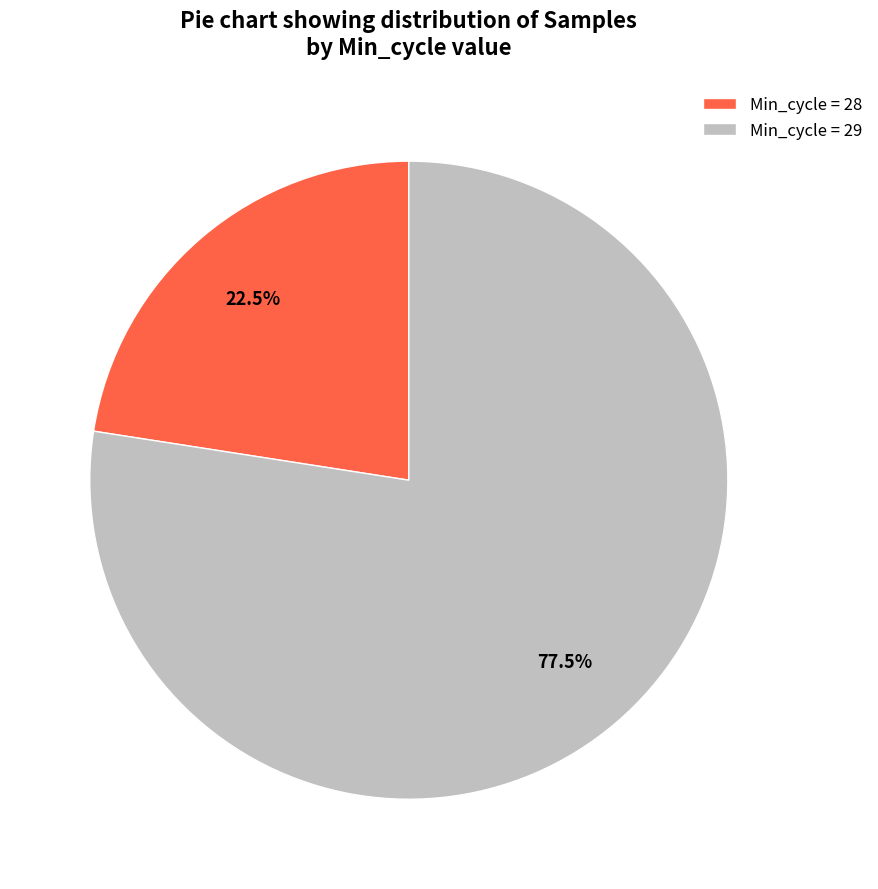

How many slices are in this pie chart?

2